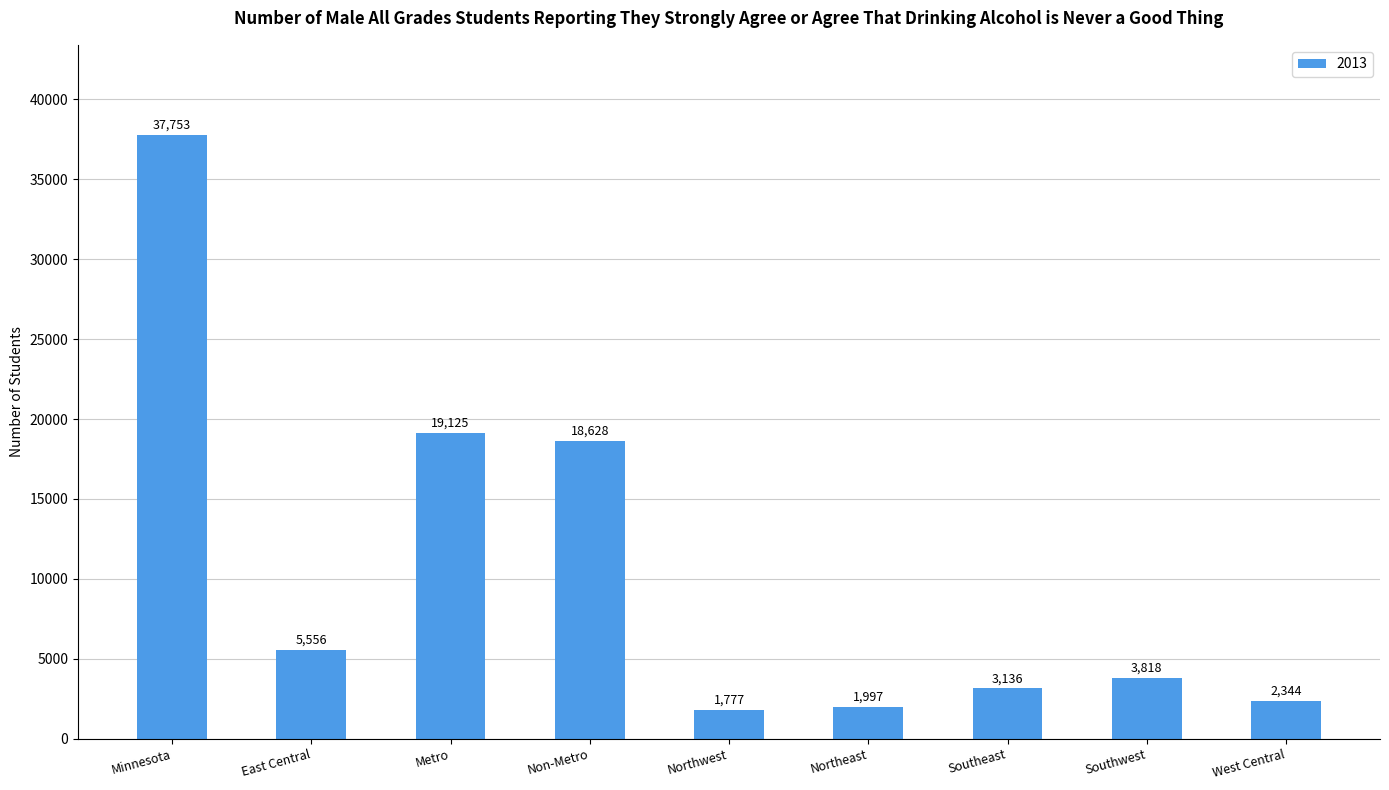

How many data points are less than 3818?

4